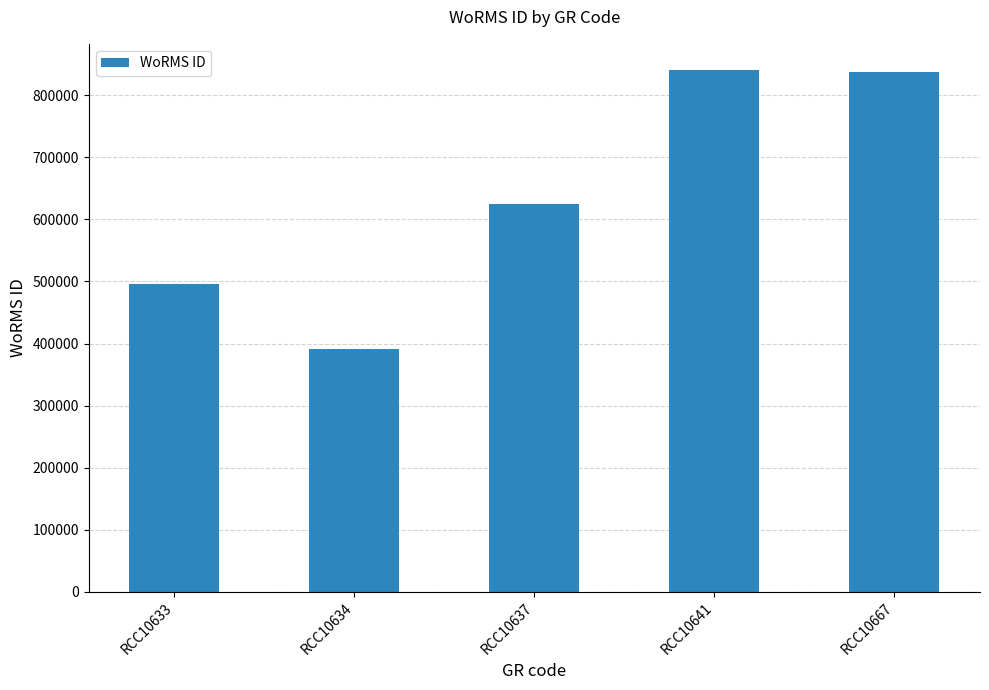

What is the ratio of the value at RCC10634 to the value at RCC10633?

0.8